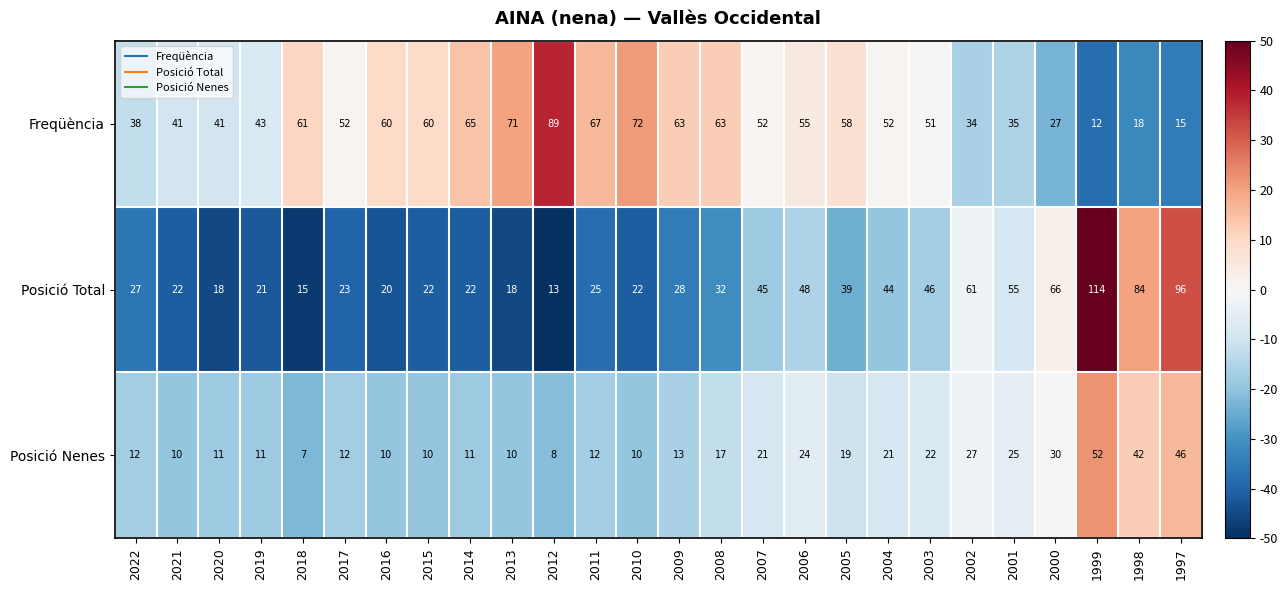

List the series in order of their overall mean, lowest first.

Posició Nenes, Posició Total, Freqüència